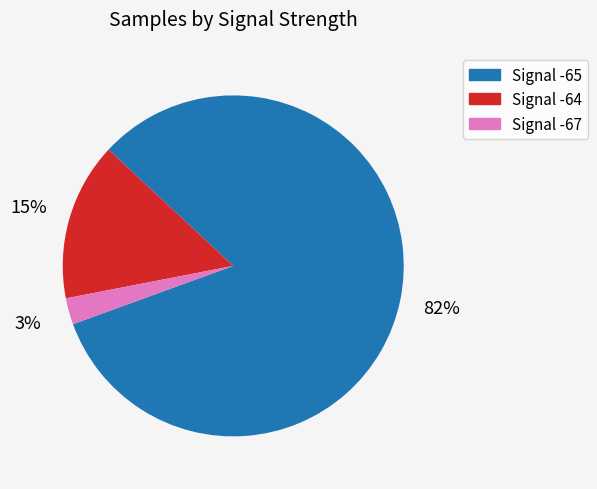

Is there a majority slice in this chart?

Yes